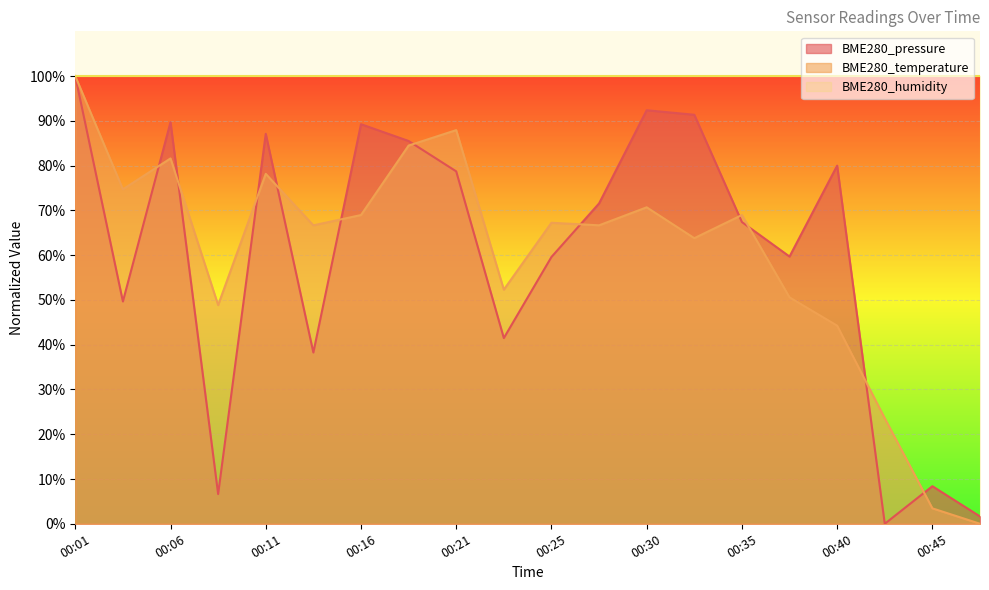

Which series has the largest total across all categories?

BME280_humidity